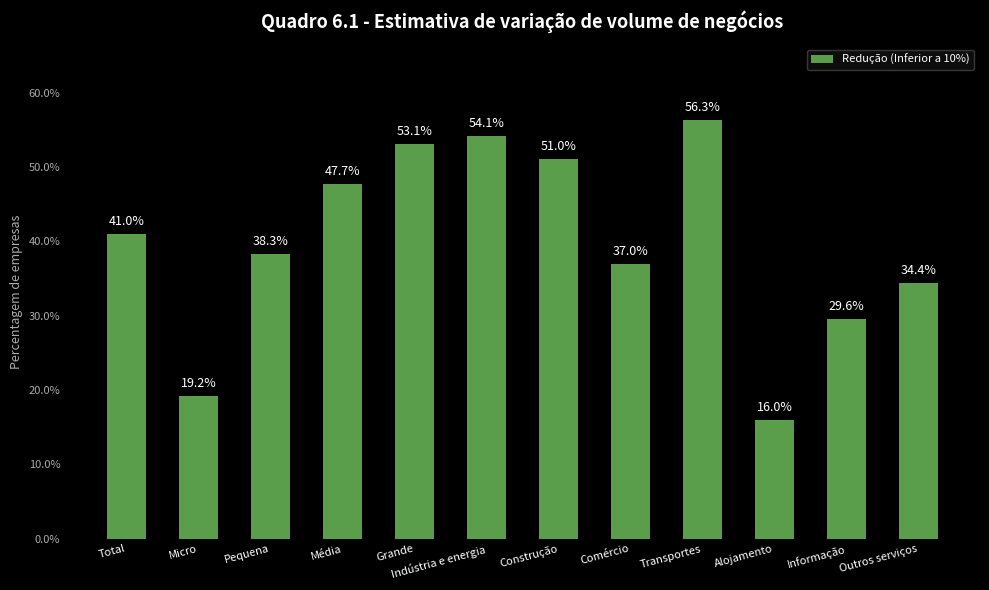

What value does the data have at Micro?

19.2